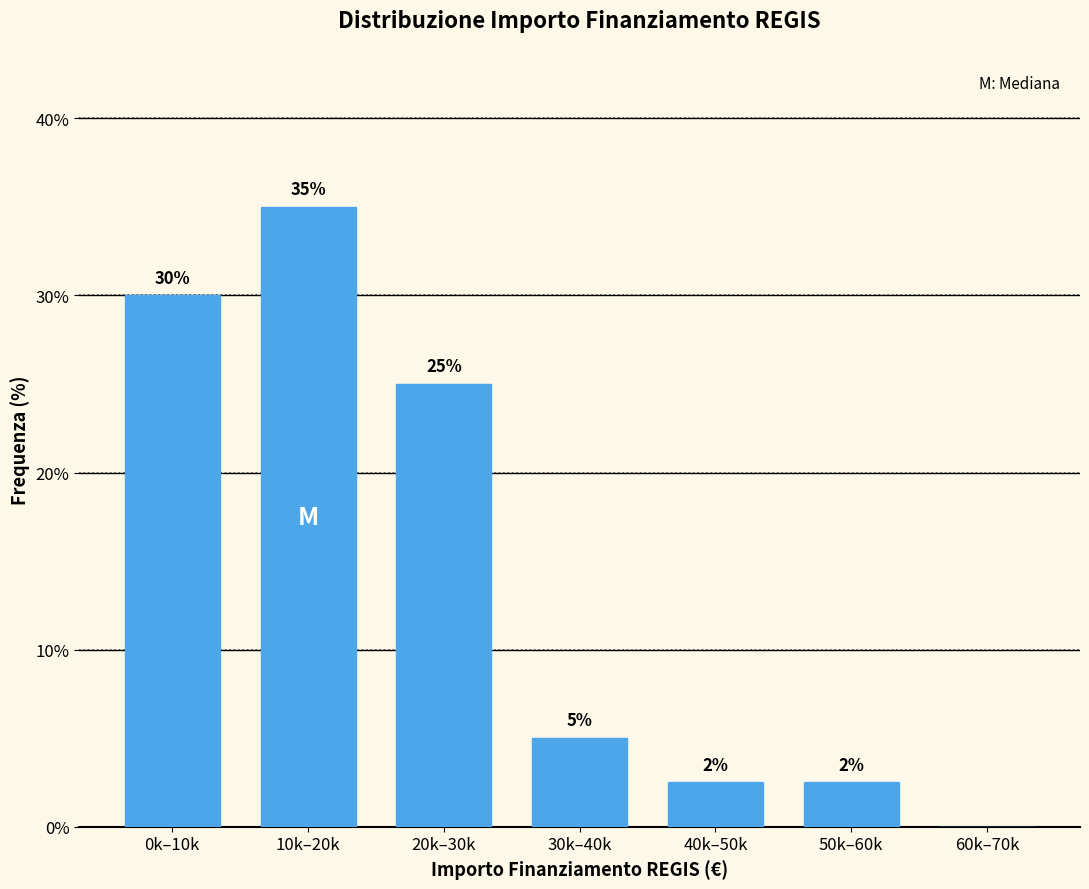

What is the change in value from 0k–10k to 20k–30k?

-5.0